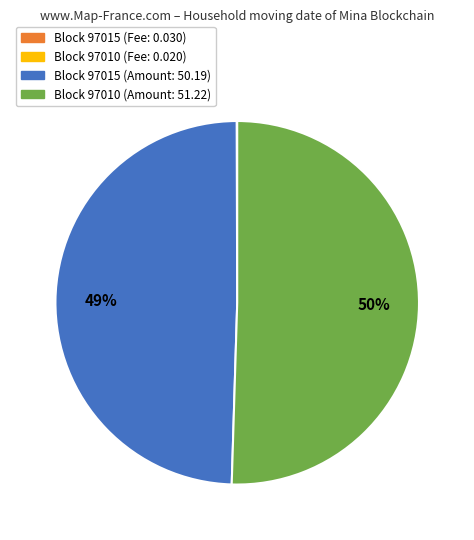

Does any single category account for the majority?

Yes